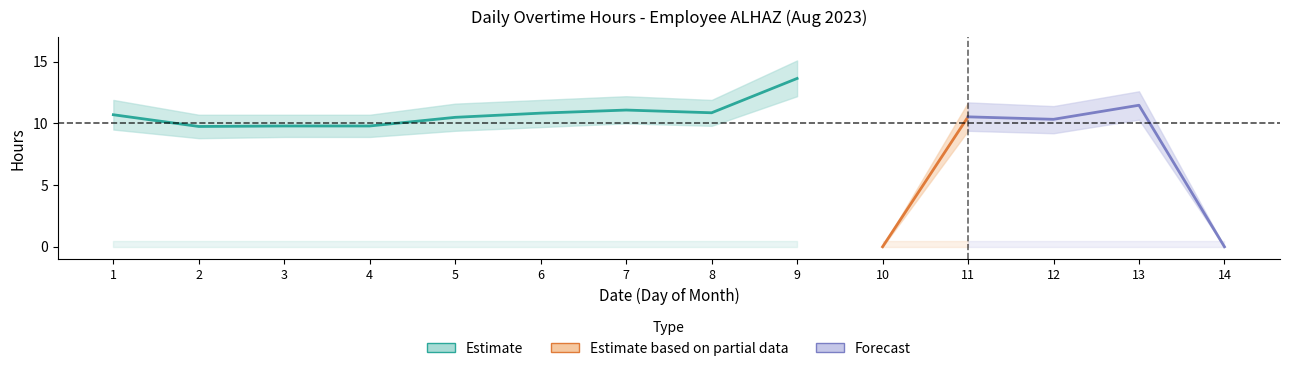

Which category has the highest value across all series?

9